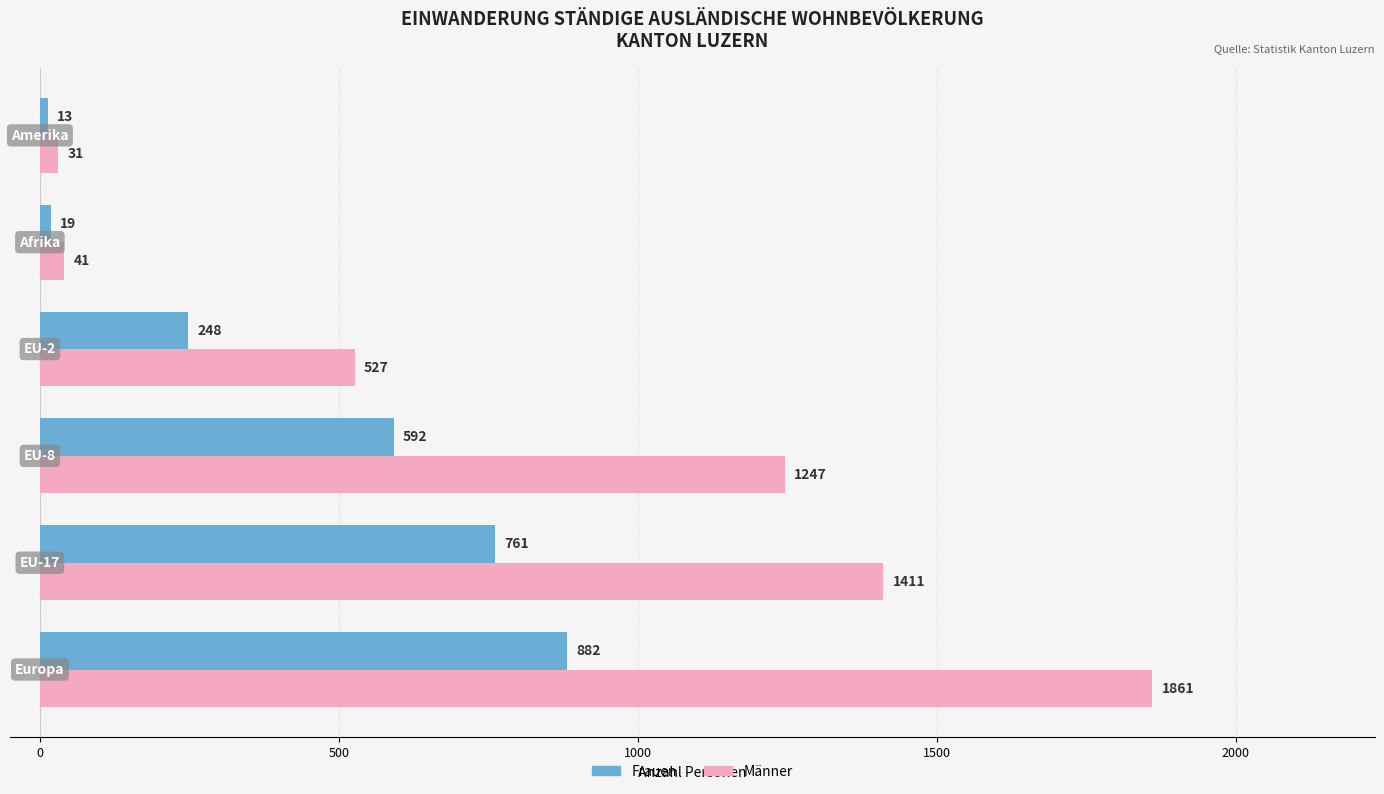

List the series in order of their peak value, highest first.

Männer, Frauen